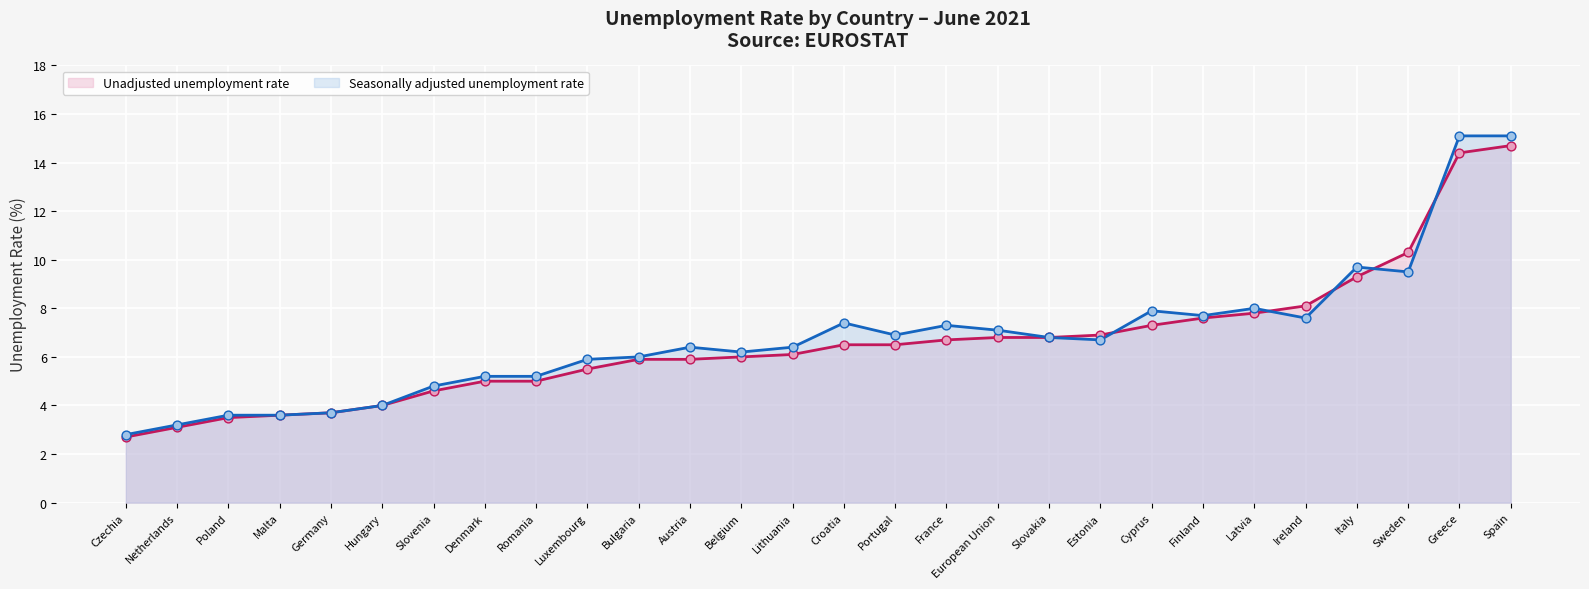

Which series has the widest spread of Y values?

Seasonally adjusted unemployment rate